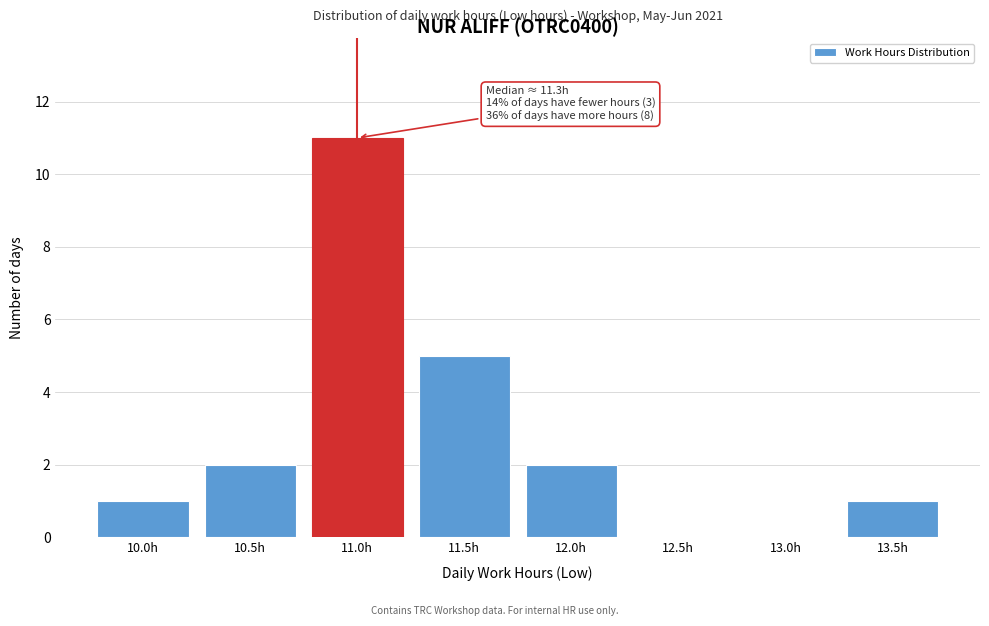

Reading left to right, list all the values displayed in this chart.

10.0h=1	10.5h=2	11.0h=11	11.5h=5	12.0h=2	12.5h=0	13.0h=0	13.5h=1